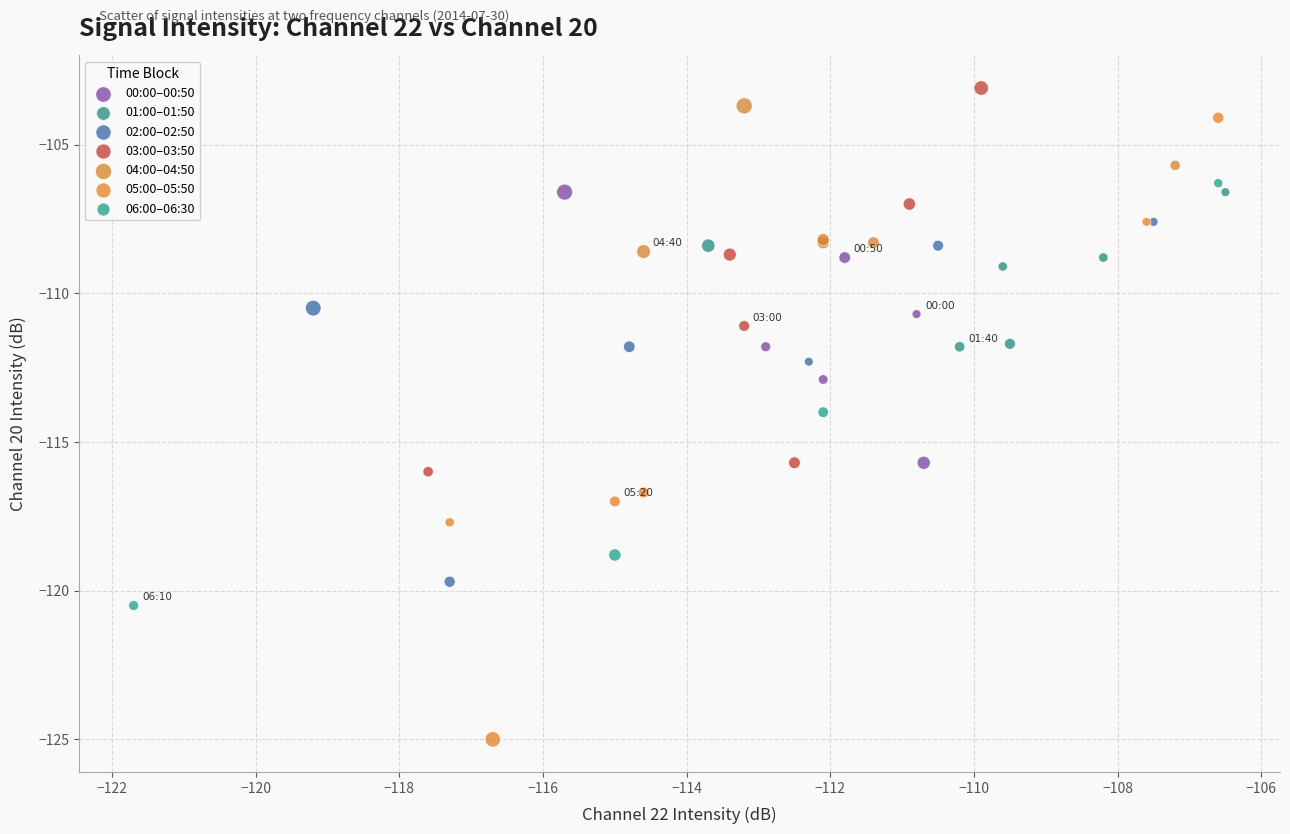

Which series contains the lowest Y value?

05:00–05:50